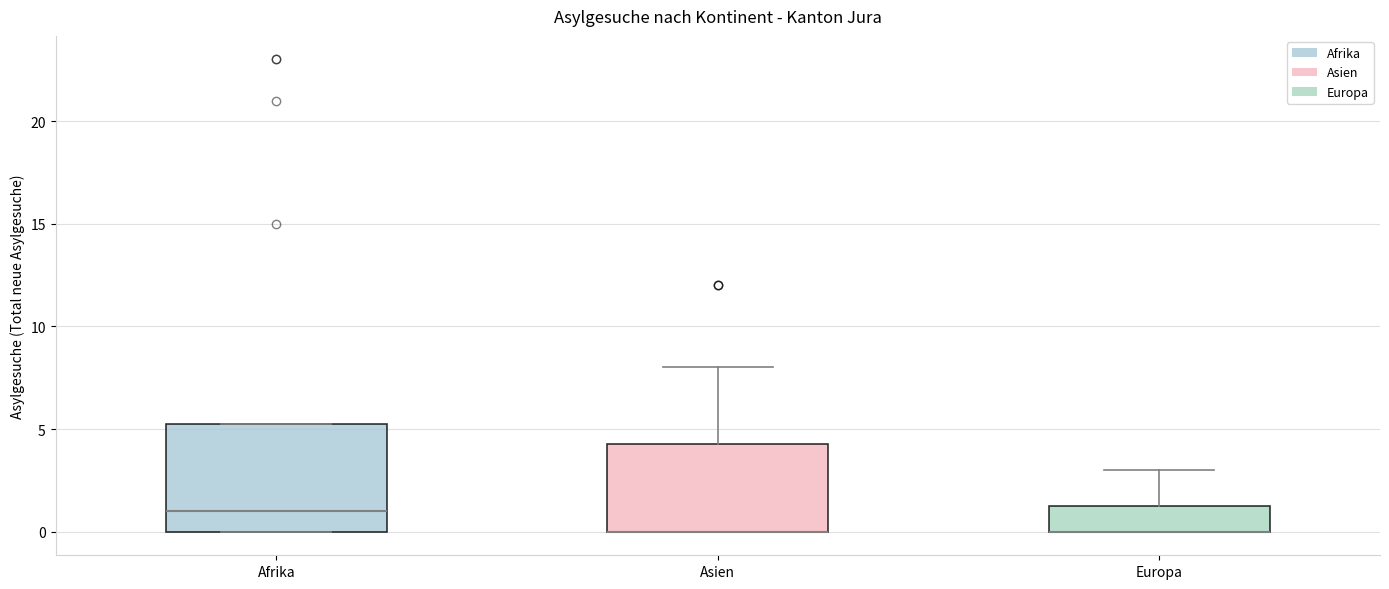

Reading left to right, read every box against the y-axis: the position of its median line, the range the box covers, and the ends of its whiskers. The values are not printed on the chart, so give them approximately, as read against the axis.

Afrika: median 1.0, box 0.0 to 5.5, whiskers 0.0 to 5.5
Asien: median 0.0 (drawn on the box's lower edge), box 0.0 to 4.5, whiskers 0.0 to 8.0
Europa: median 0.0 (drawn on the box's lower edge), box 0.0 to 1.5, whiskers 0.0 to 3.0